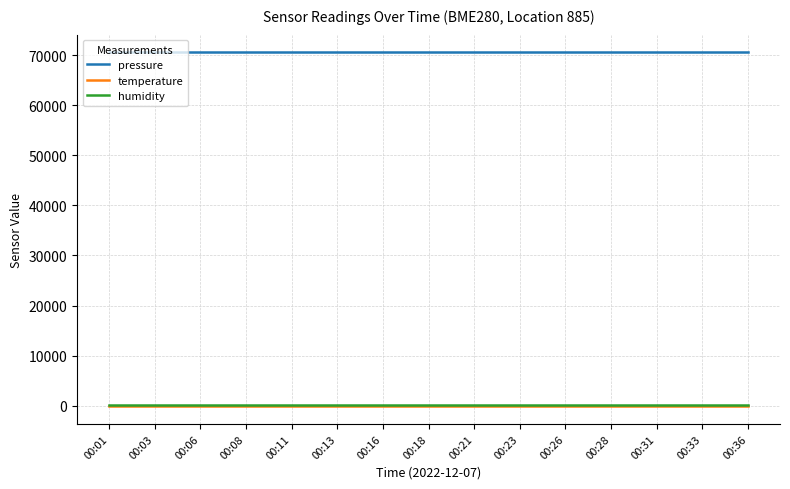

The value of pressure at 00:31 is 70618.5. True or false?

True